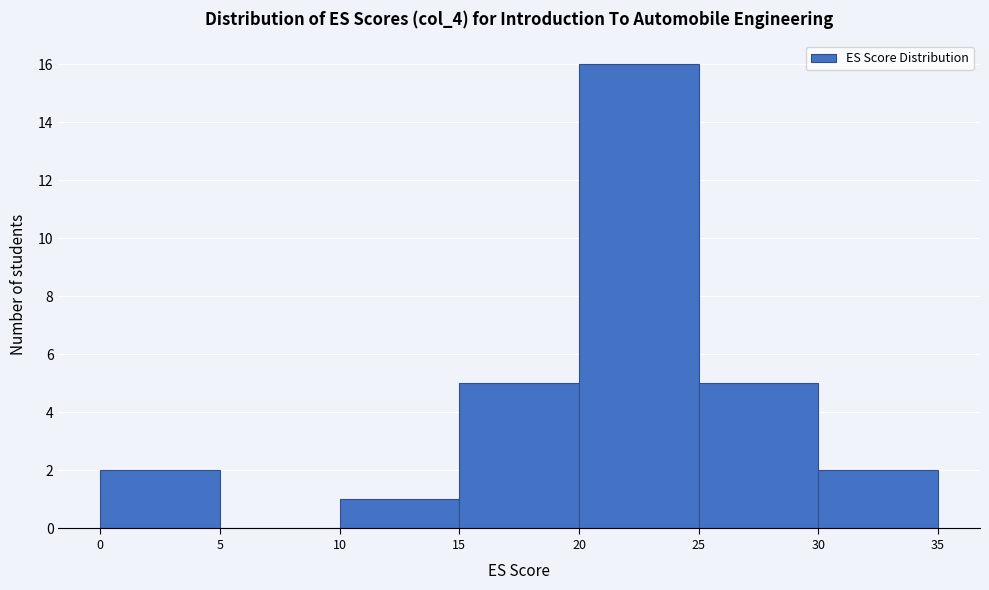

Reading left to right, list every bar in this chart as the range it spans on the x-axis followed by its height. The values are not printed on the chart, so give them approximately, as read against the axis.

0 to 5: 2
5 to 10: 0
10 to 15: 1
15 to 20: 5
20 to 25: 16
25 to 30: 5
30 to 35: 2